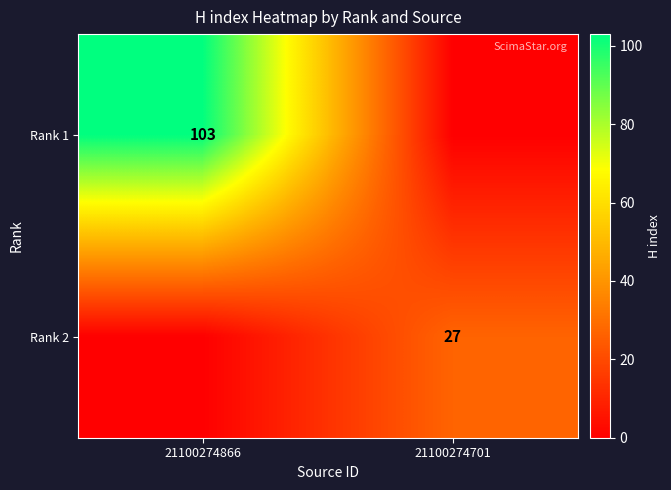

True or false: Rank 2 has a value of 16 at 21100274701.

False